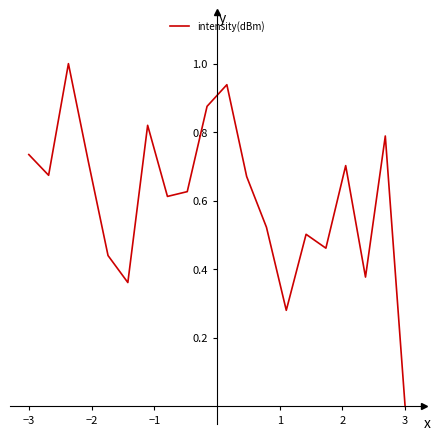

What is the difference between the maximum and minimum values?

1.0